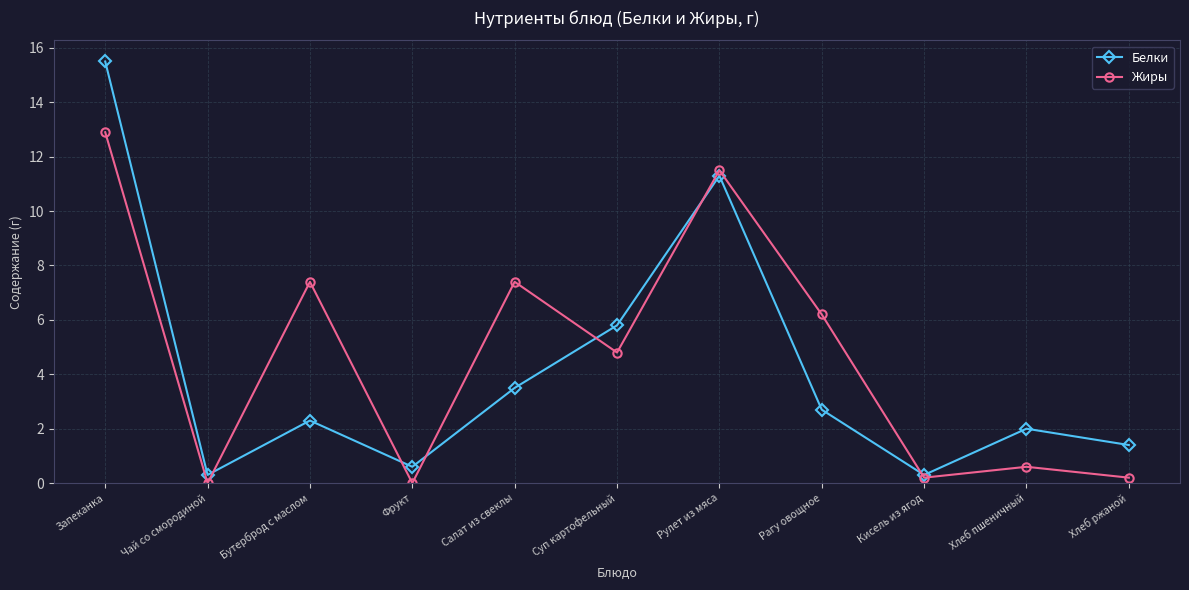

Where does the Белки series first go above 2?

Запеканка